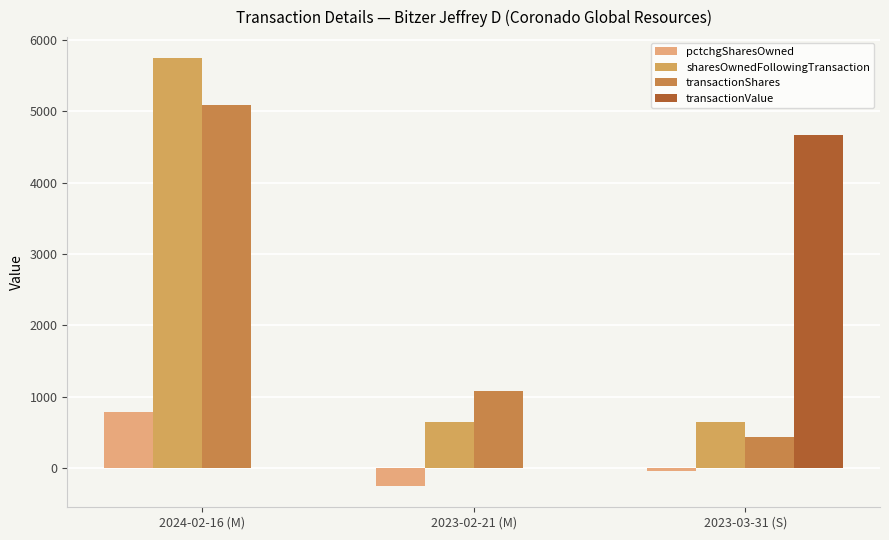

Are the bars horizontal?

No